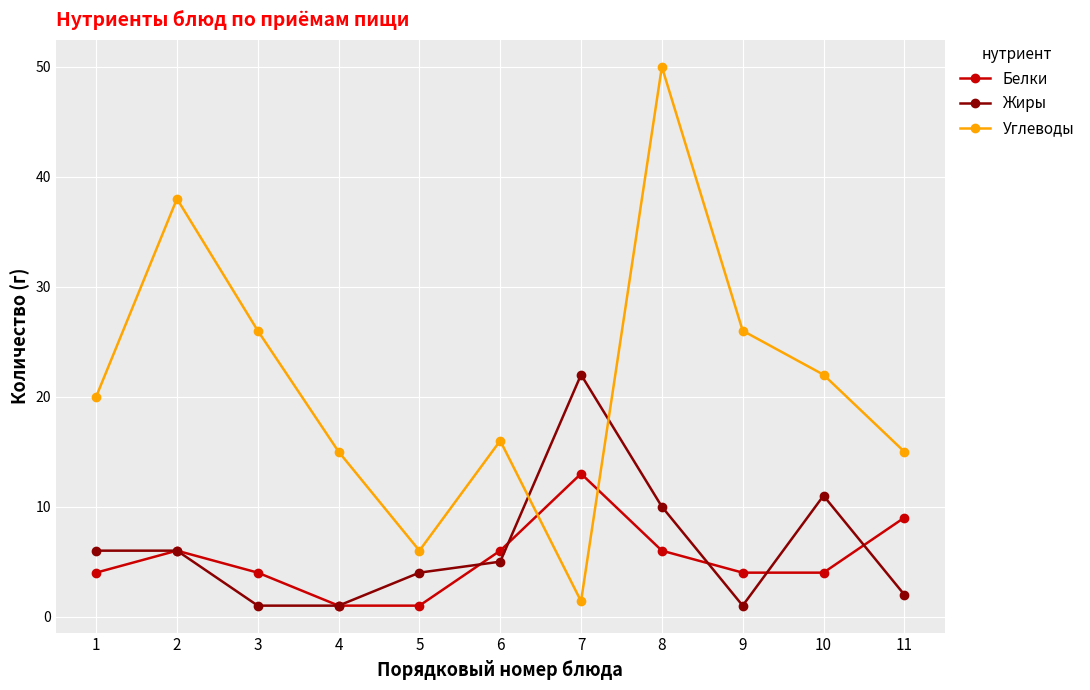

How many data points in Углеводы are less than 20?

5